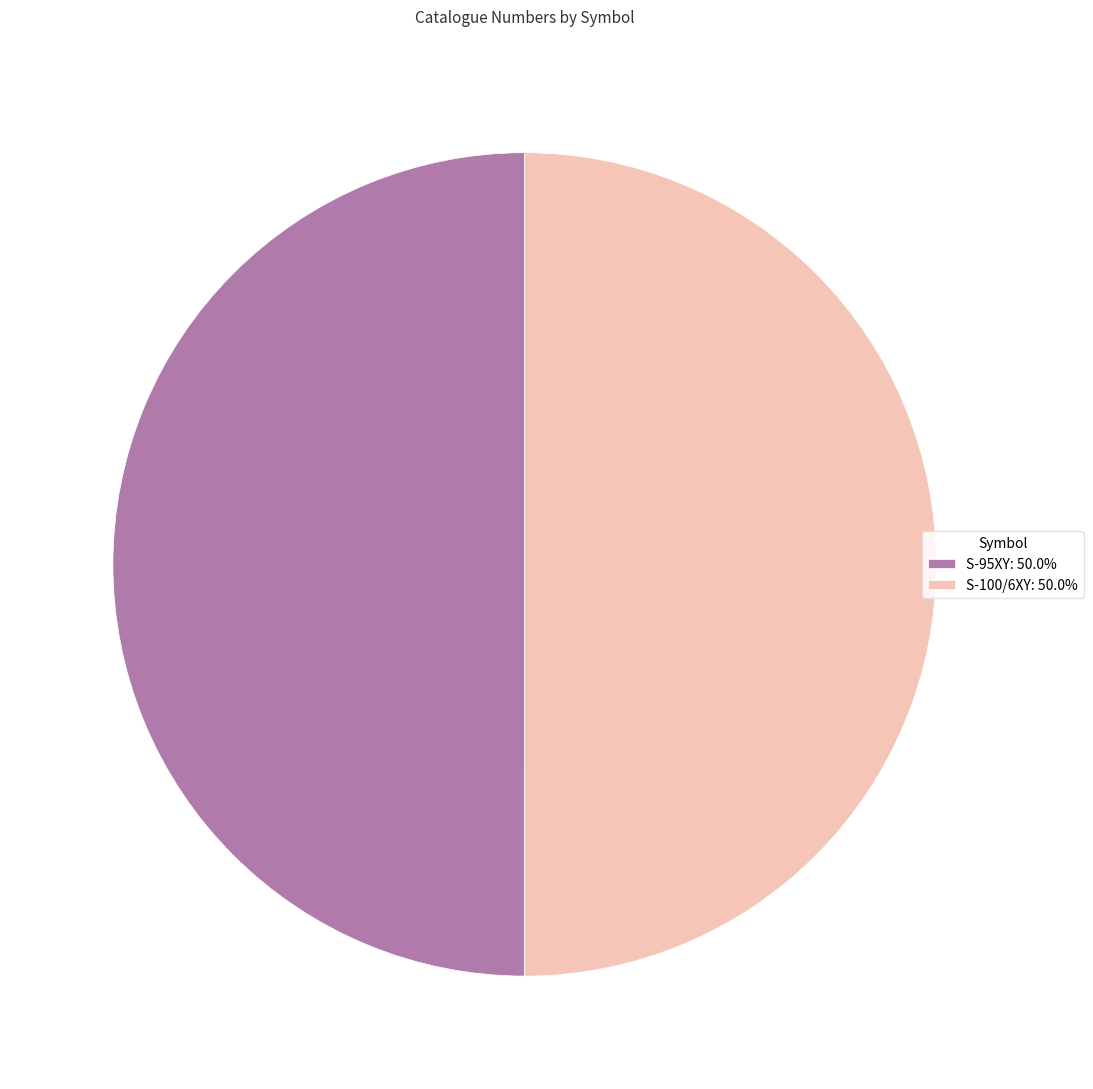

Approximately how many times larger is the value at S-95XY: 50.0% compared to S-100/6XY: 50.0%?

1.0